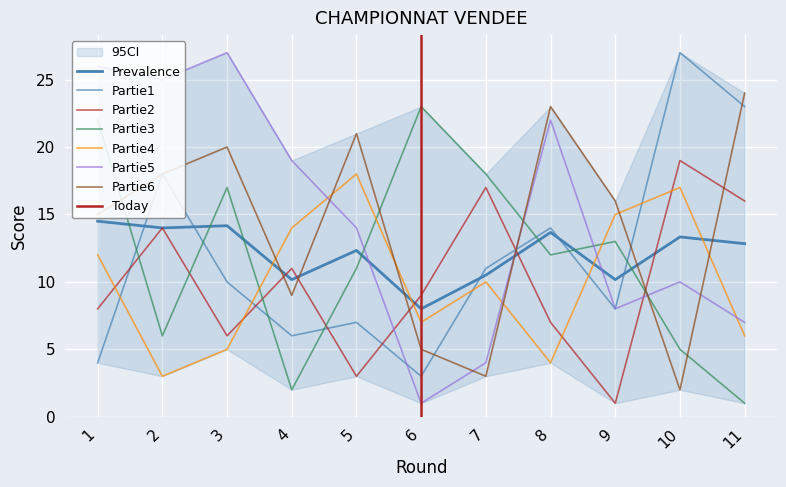

The Partie6 series shows 23 at 8. True or false?

True